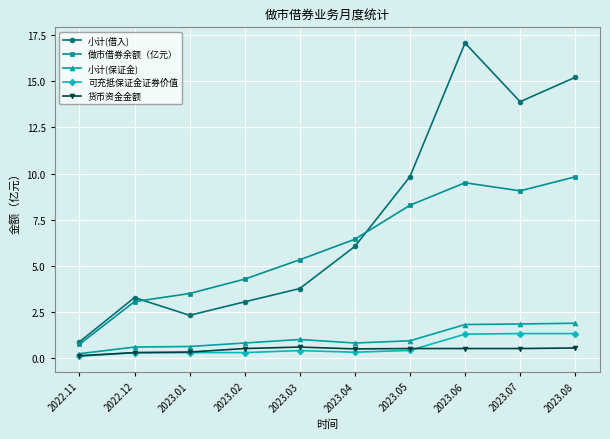

Is the value of 做市借券余额（亿元） at 2023.07 greater than the value of 可充抵保证金证券价值 at 2023.07?

Yes